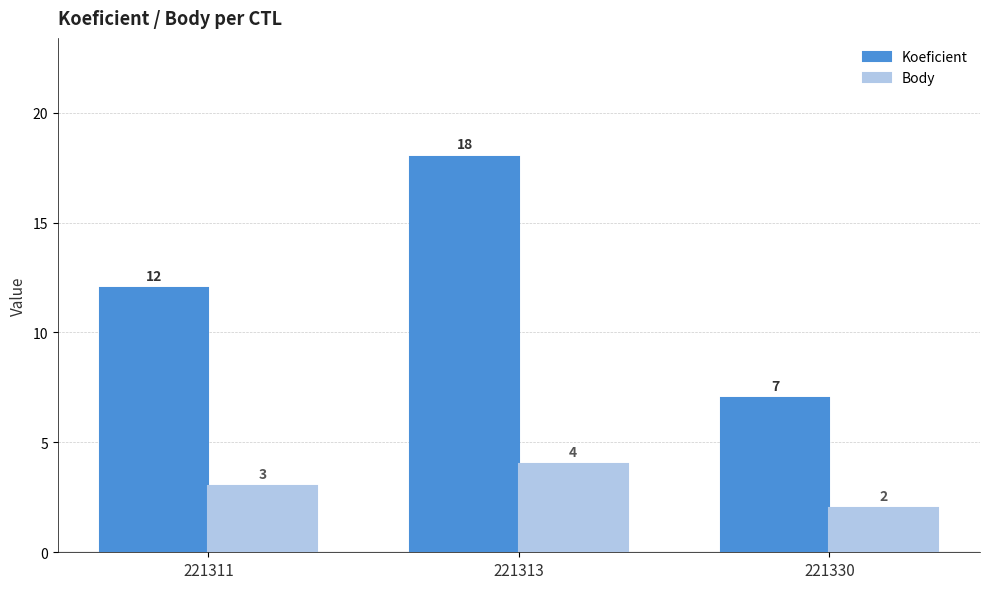

What are all the series names shown in the legend?

Koeficient, Body